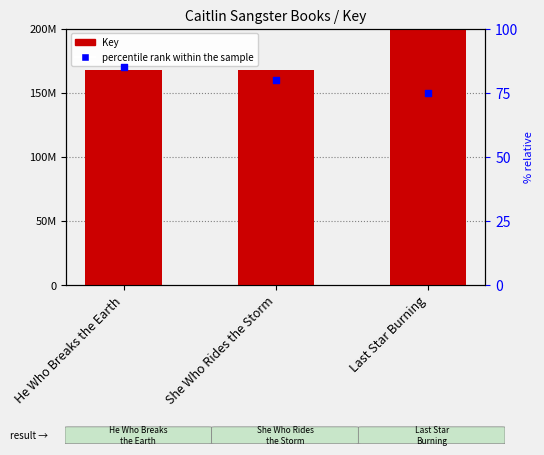

Which series has the largest total across all categories?

Key